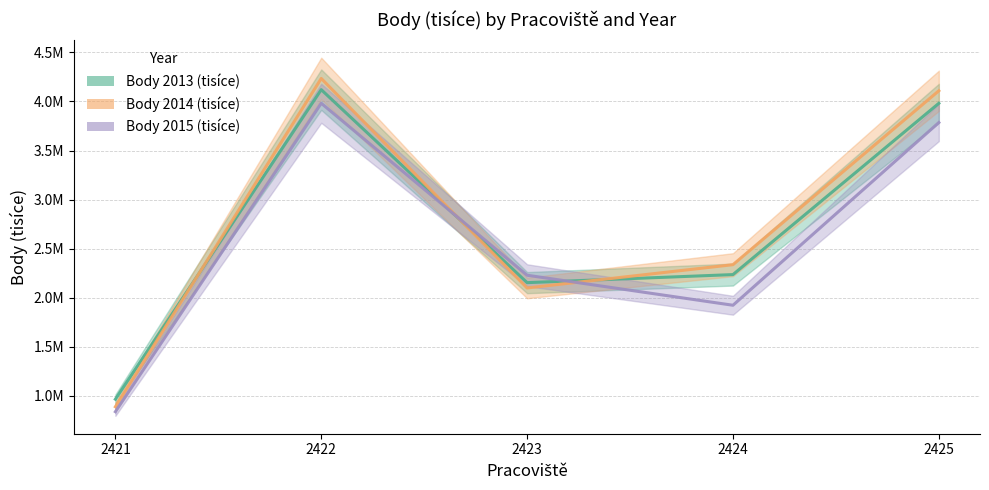

At which category does Body 2013 (tisíce) reach its first local valley?

2423